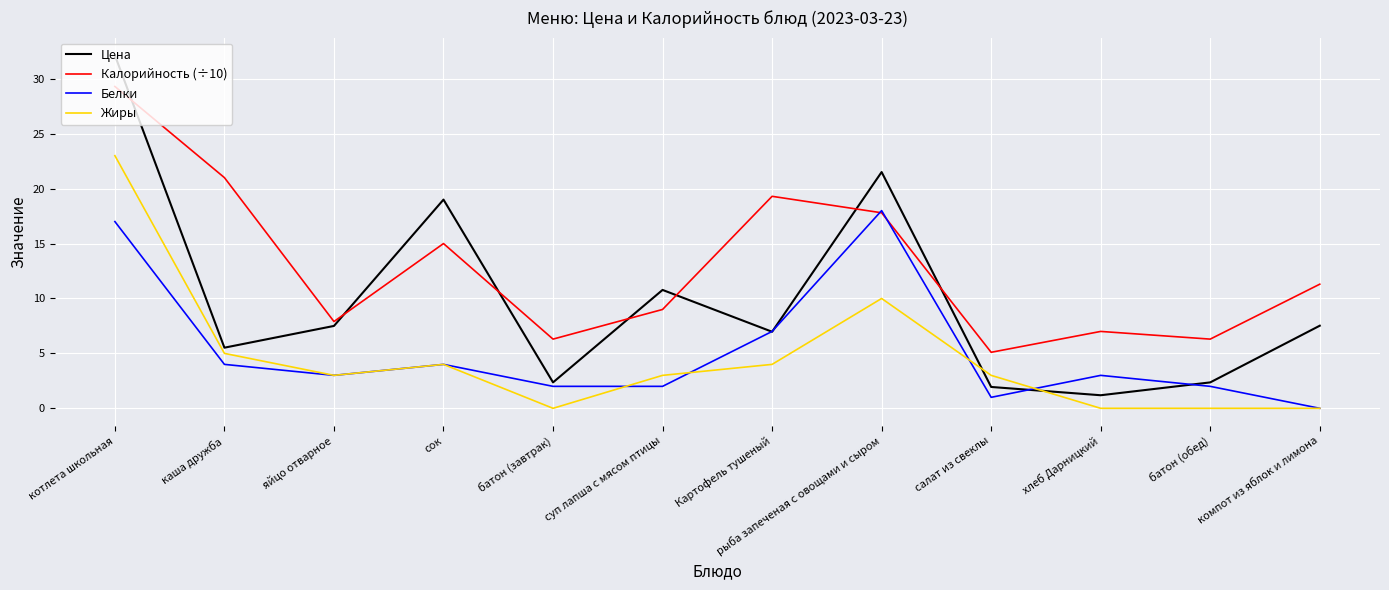

What position from the left is Картофель тушеный?

7